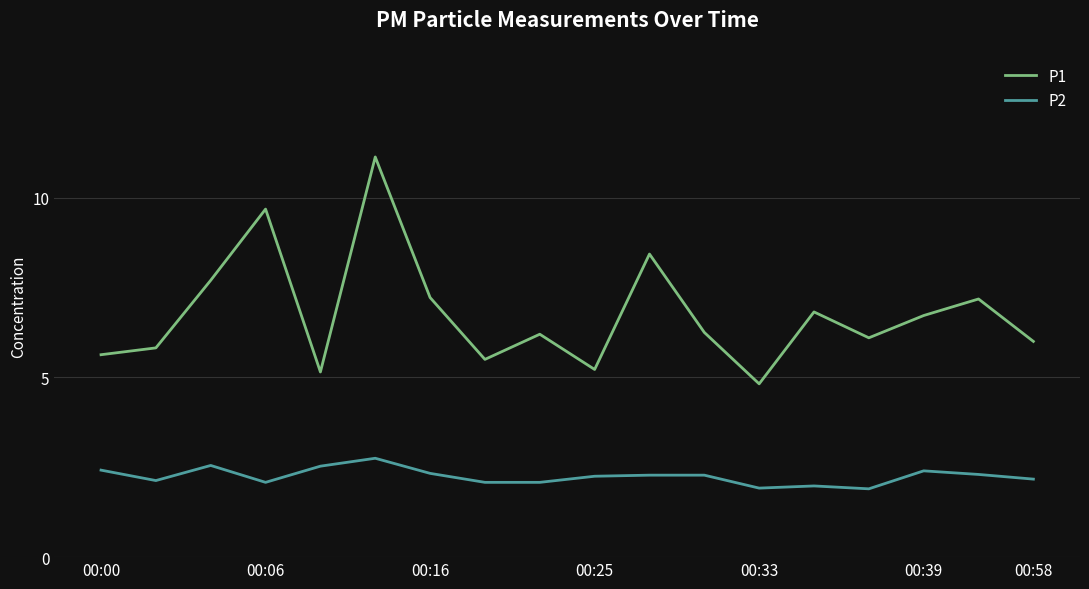

List the series in order of their peak value, highest first.

P1, P2